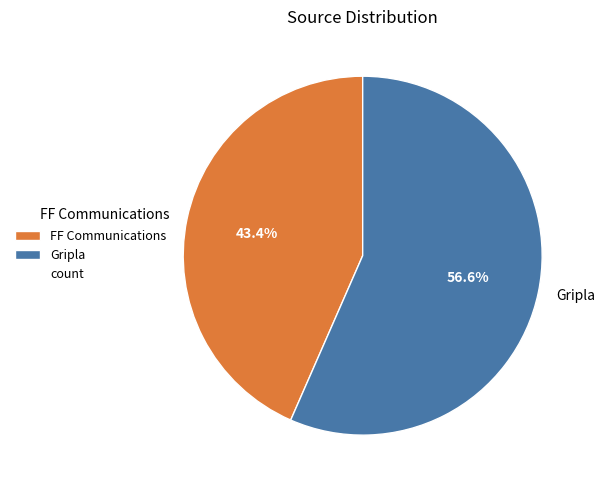

Which slice is the smallest?

FF Communications